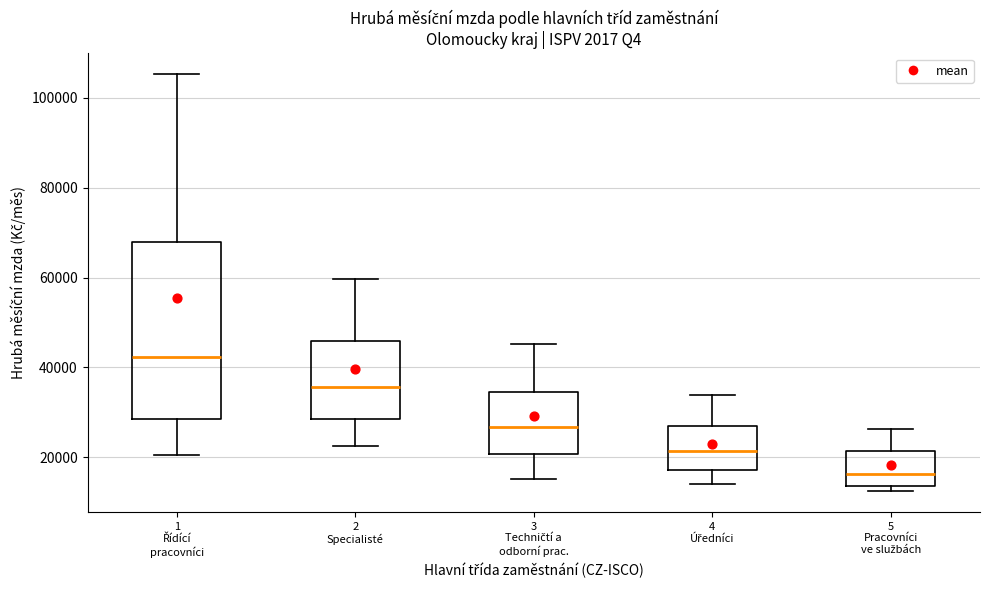

Which box has the lowest median line?

5 Pracovníci ve službách